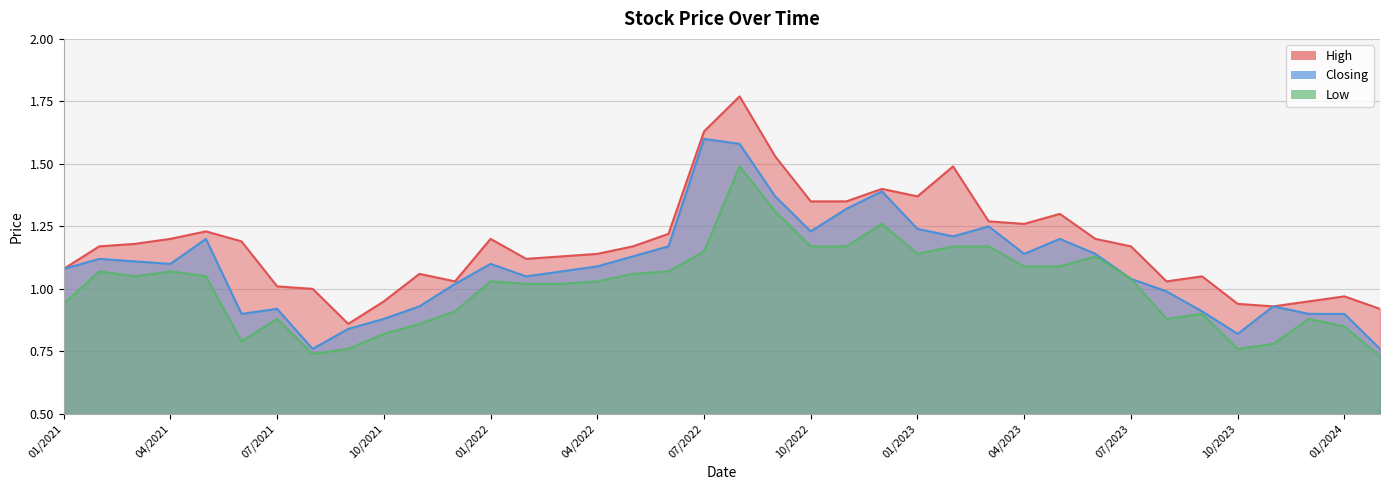

What is the difference between the Closing values at 02/2021 and 10/2021?

0.2